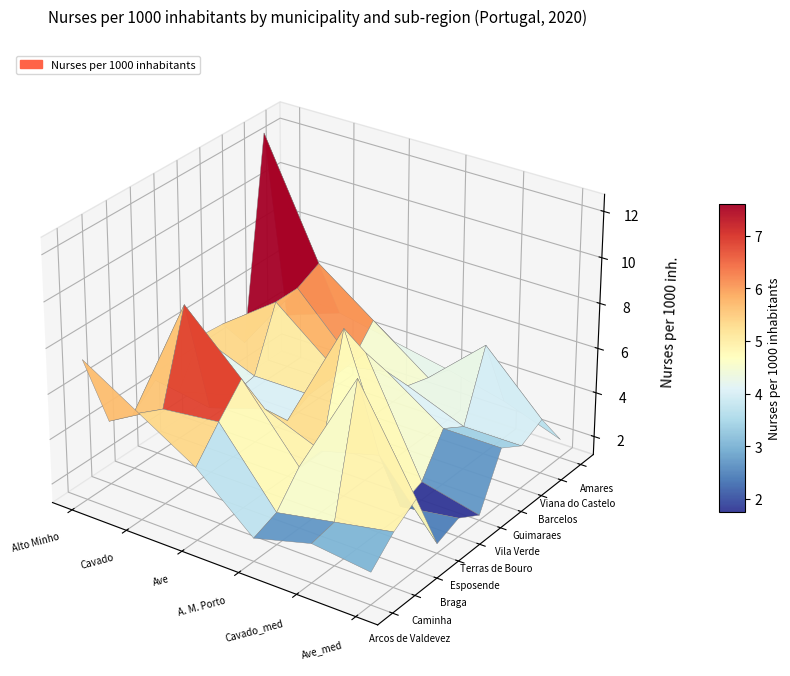

Which series has the largest range (max minus min)?

Alto Minho